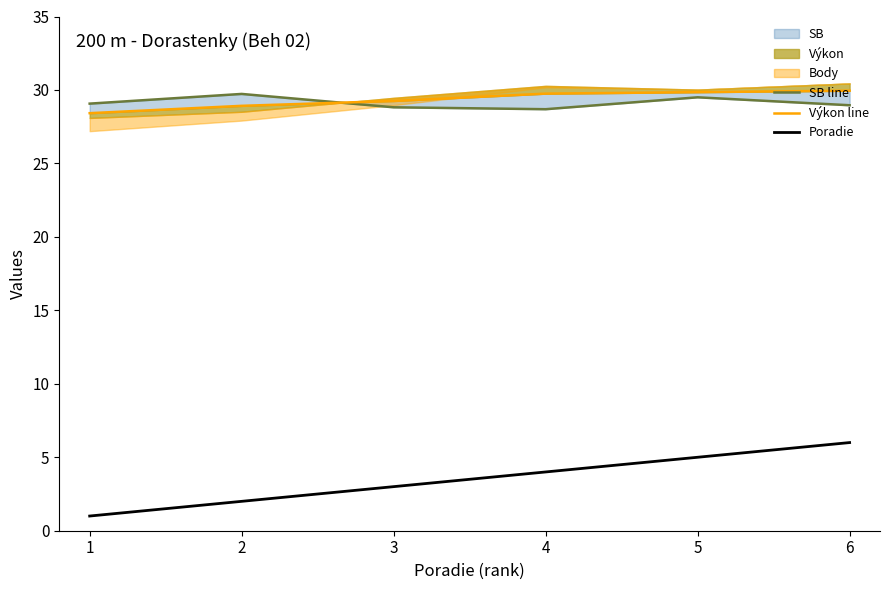

What is the spread (max minus min) of values at 6?

23.9